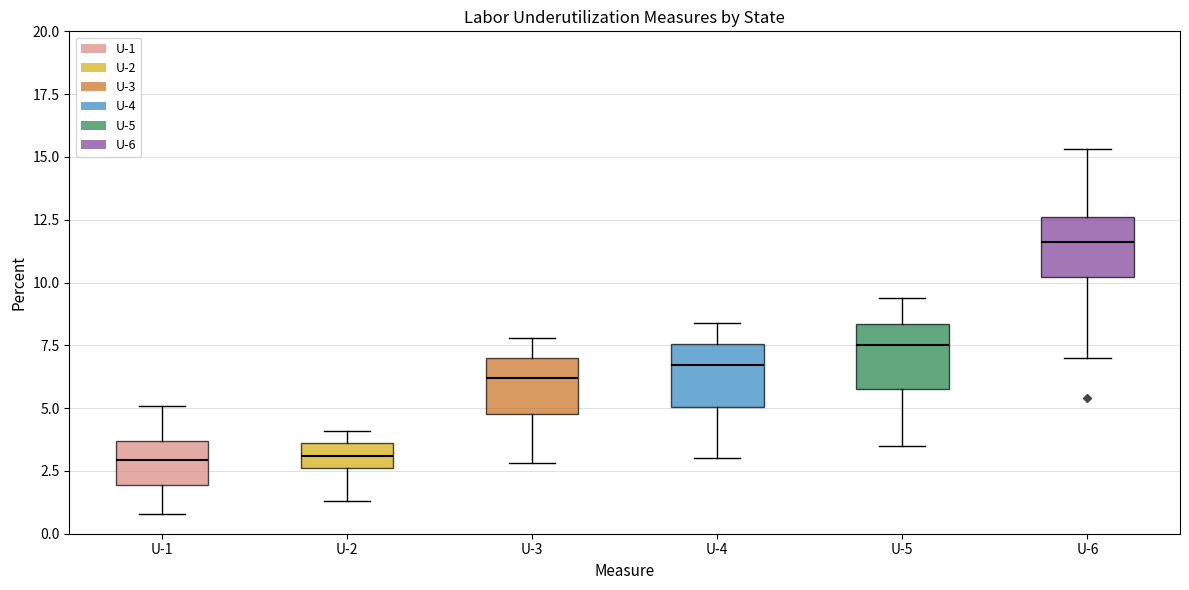

Reading left to right, transcribe this box plot: for each box, give where its median line is, the range the box spans, and where its two whiskers end, as read against the y-axis. The values are not printed on the chart, so give them approximately, as read against the axis.

U-1: median 3.0, box 2.0 to 3.5, whiskers 1.0 to 5.0
U-2: median 3.0, box 2.5 to 3.5, whiskers 1.5 to 4.0
U-3: median 6.0, box 5.0 to 7.0, whiskers 3.0 to 8.0
U-4: median 6.5, box 5.0 to 7.5, whiskers 3.0 to 8.5
U-5: median 7.5, box 6.0 to 8.5, whiskers 3.5 to 9.5
U-6: median 11.5, box 10.0 to 12.5, whiskers 7.0 to 15.5